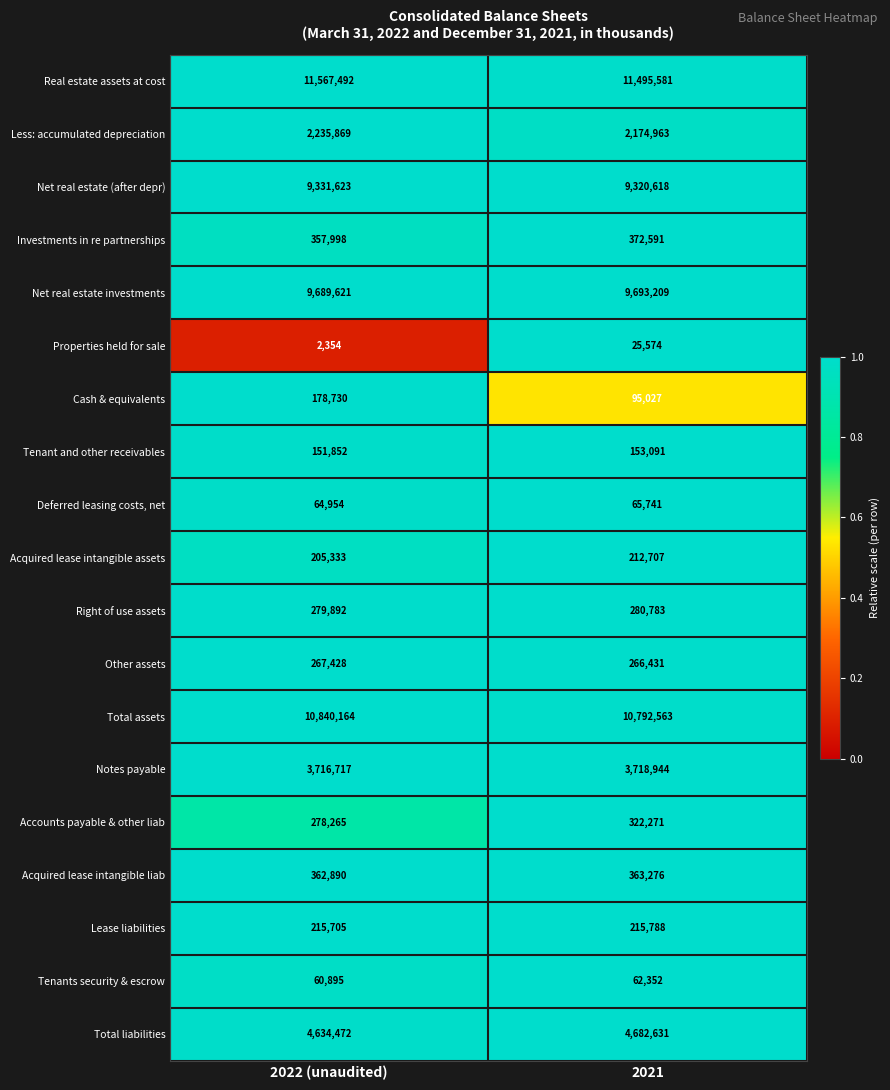

True or false: Real estate assets at cost has a value of 6058062 at 2021.

False